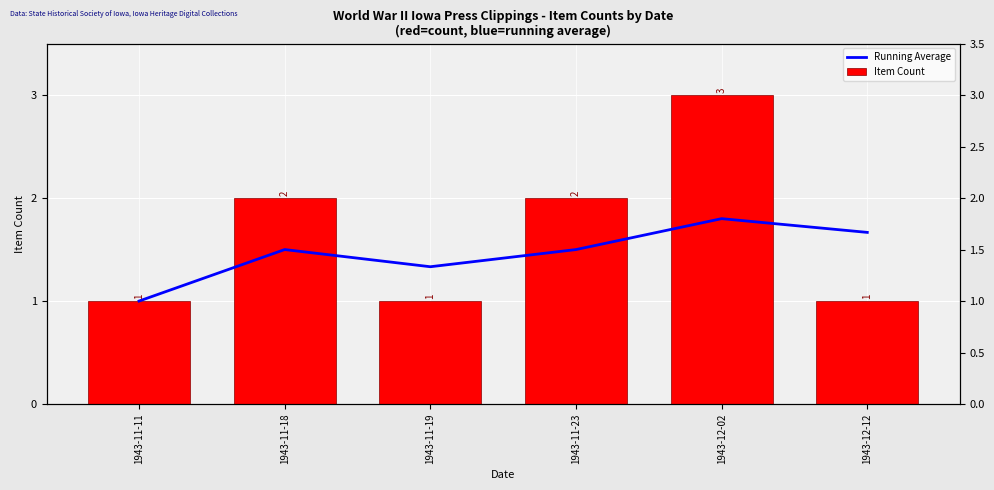

What is the lowest value of the Item Count series?

1.0